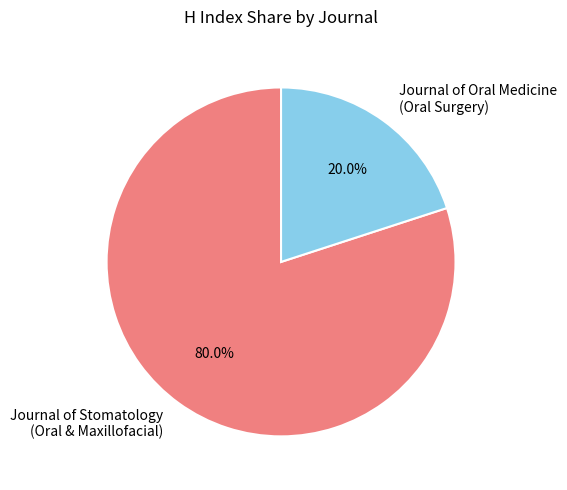

What is the majority slice?

Journal of Stomatology (Oral & Maxillofacial)